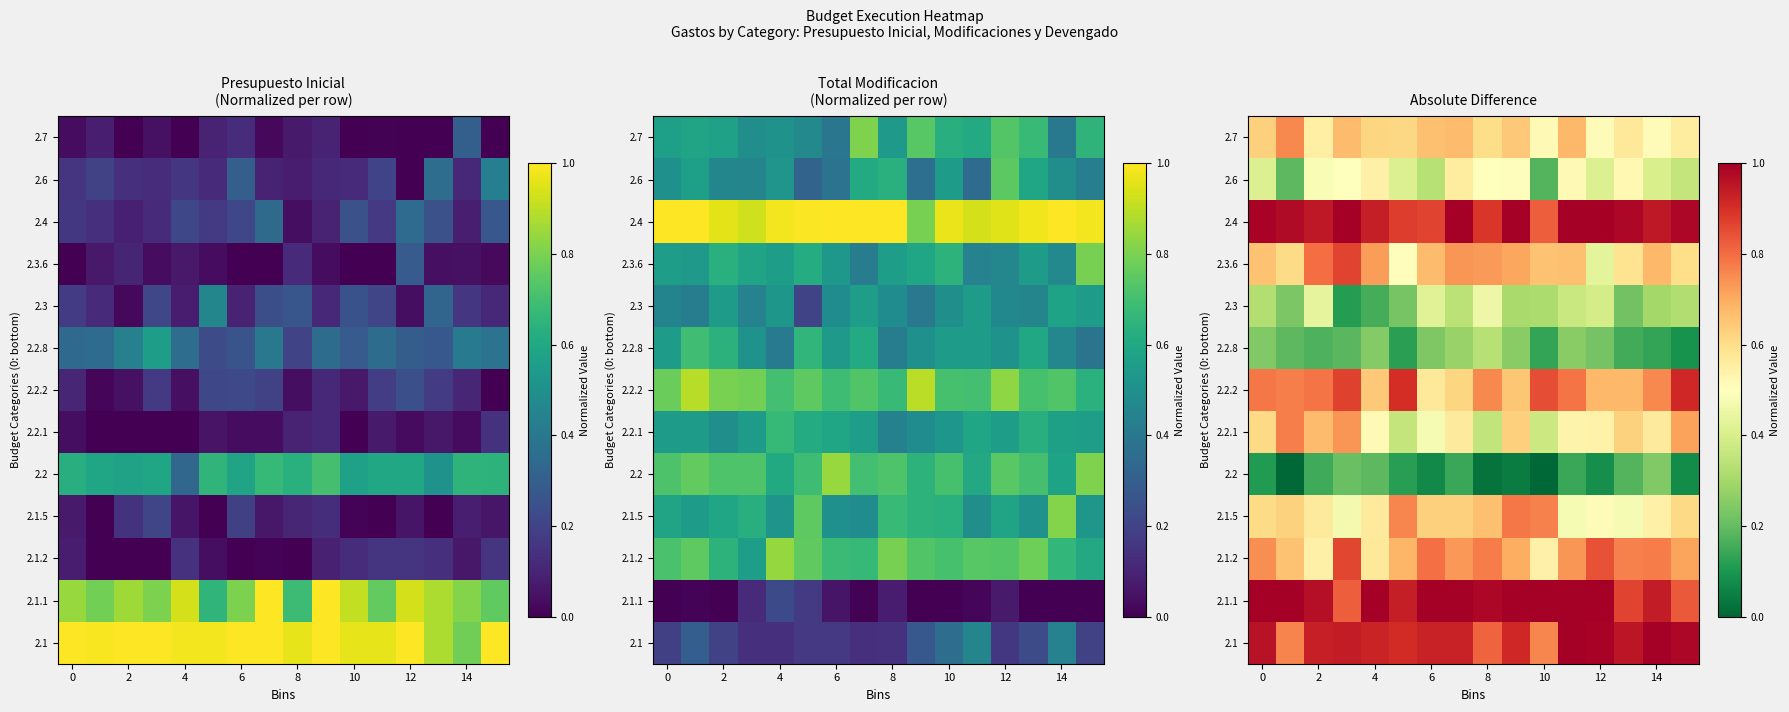

Is it true that 2.2.1 equals 0.5 at 12?

True